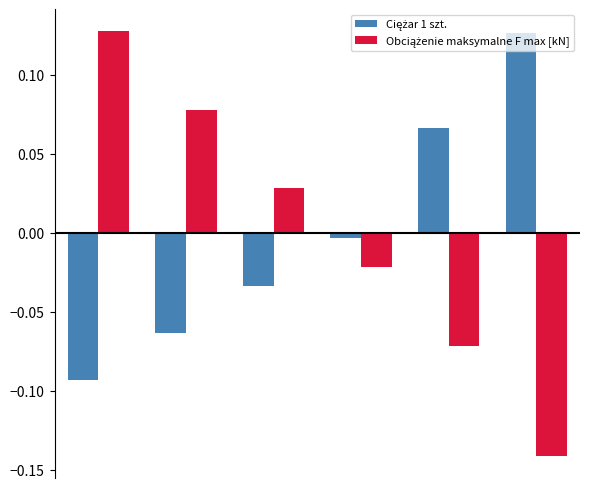

What is the value of the Ciężar 1 szt. bar at the 5th from the left?

0.1